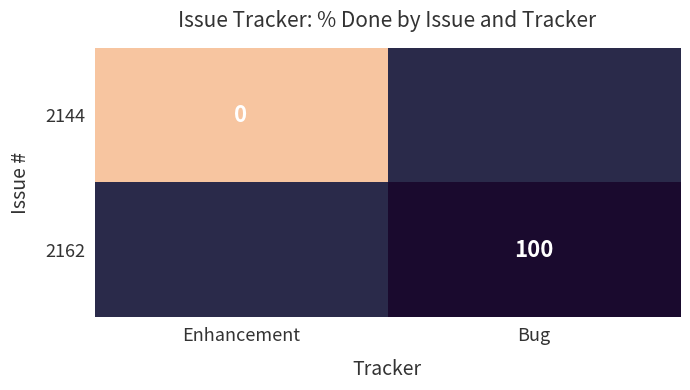

The 2162 series shows 100 at Bug. True or false?

True